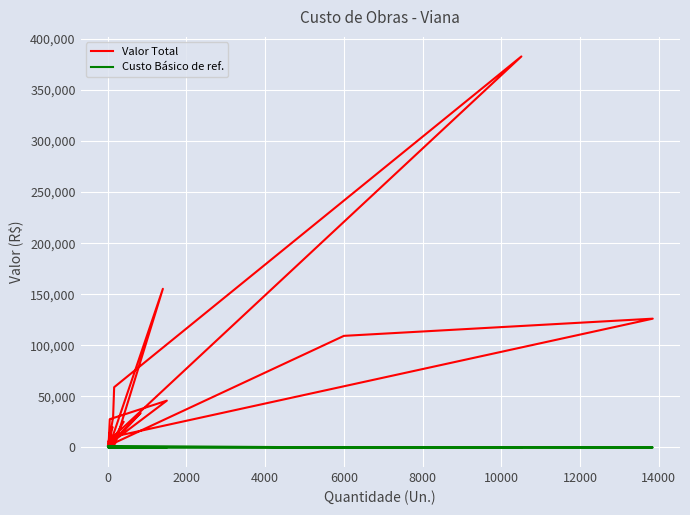

At how many categories does at least one series exceed 360751?

1